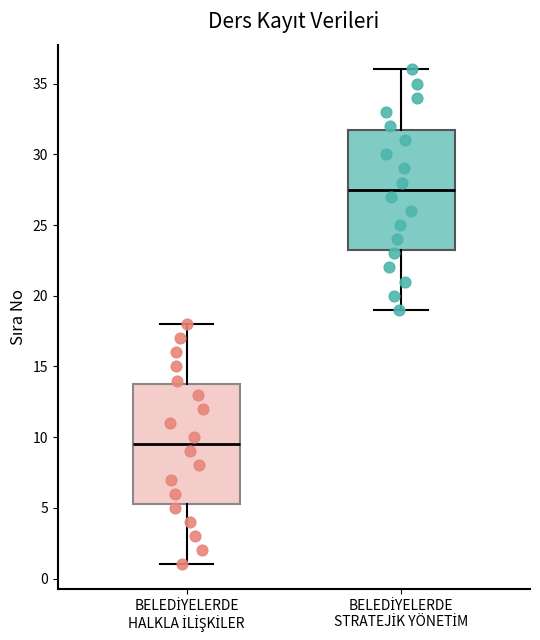

Reading left to right, transcribe this box plot: for each box, give where its median line is, the range the box spans, and where its two whiskers end, as read against the y-axis. The values are not printed on the chart, so give them approximately, as read against the axis.

BELEDİYELERDE HALKLA İLİŞKİLER: median 9.5, box 5.5 to 14.0, whiskers 1.0 to 18.0
BELEDİYELERDE STRATEJİK YÖNETİM: median 27.5, box 23.5 to 32.0, whiskers 19.0 to 36.0